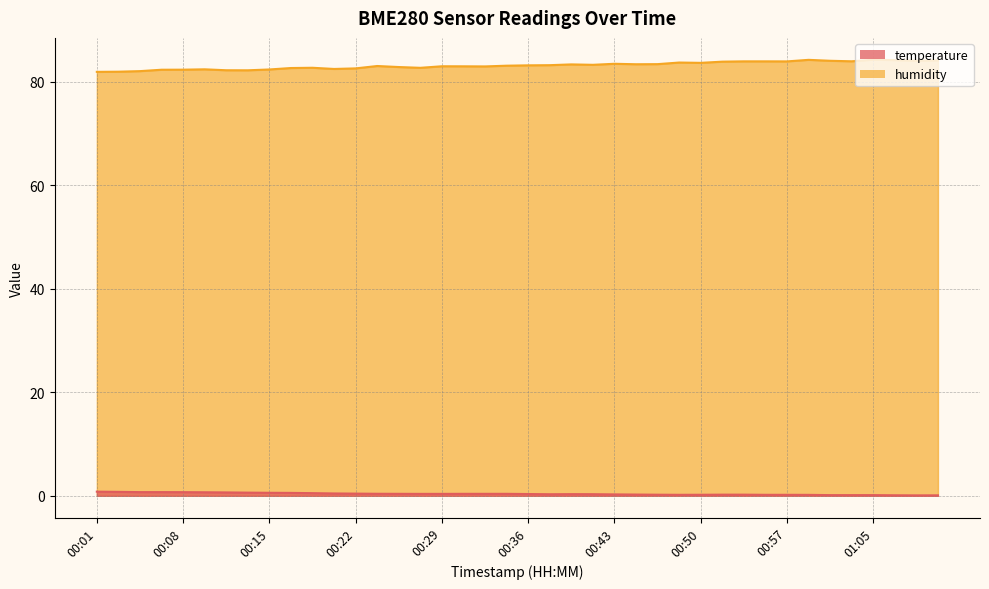

What is the difference between the highest and lowest values at 00:57?

83.8